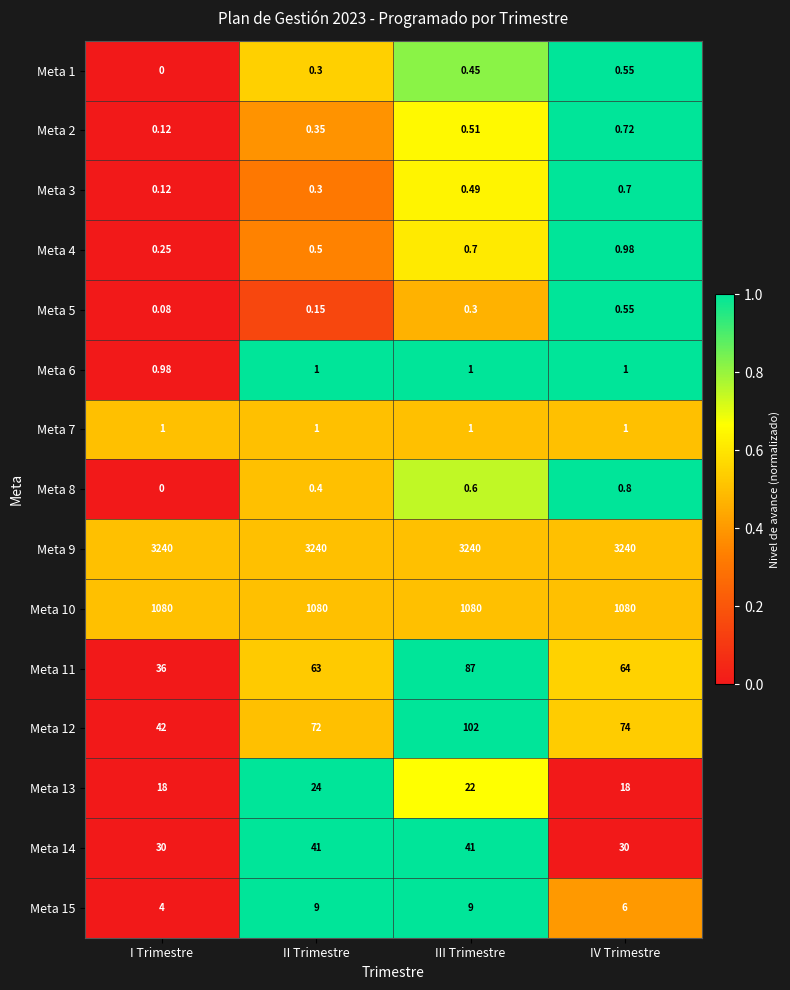

At which category is the sum across all series the highest?

III Trimestre